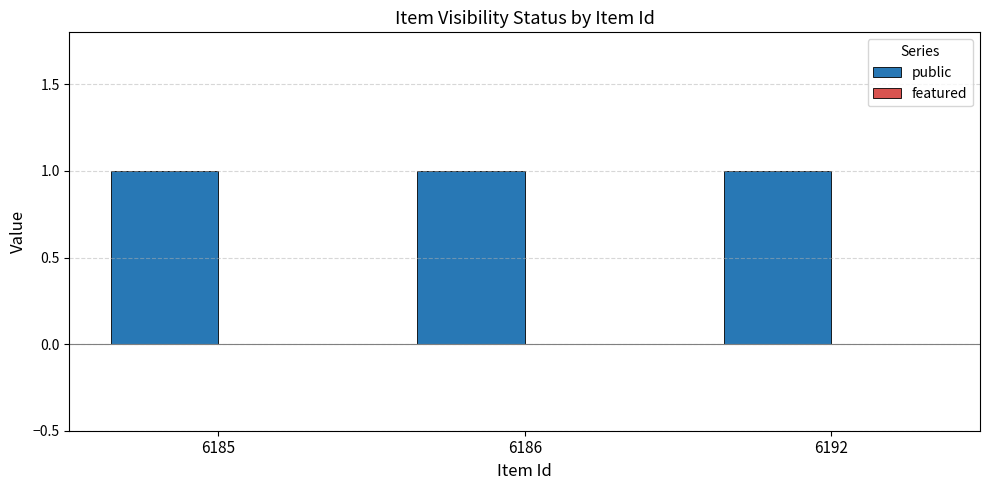

What is the value of the public bar at the 2nd from the left?

1